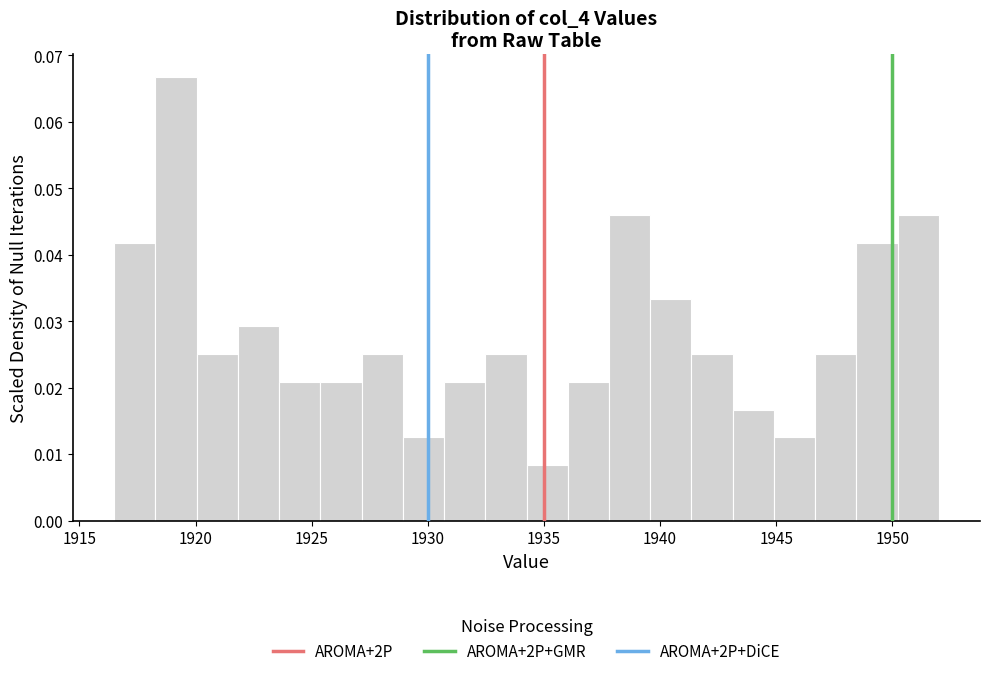

Around what value on the x-axis is the tallest bar? Give the approximate position of its centre, as read against the axis.

1919.0